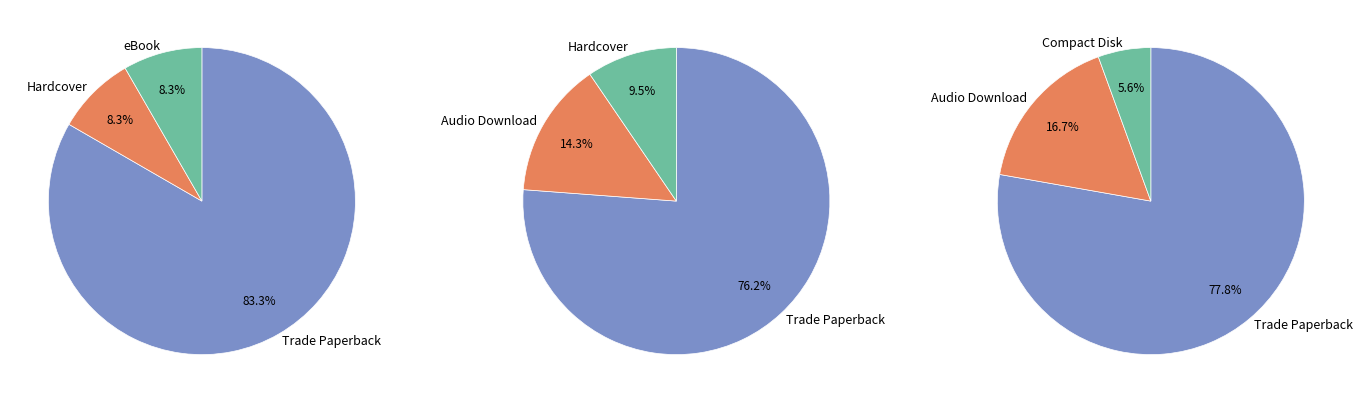

Count the number of slices in the pie.

5